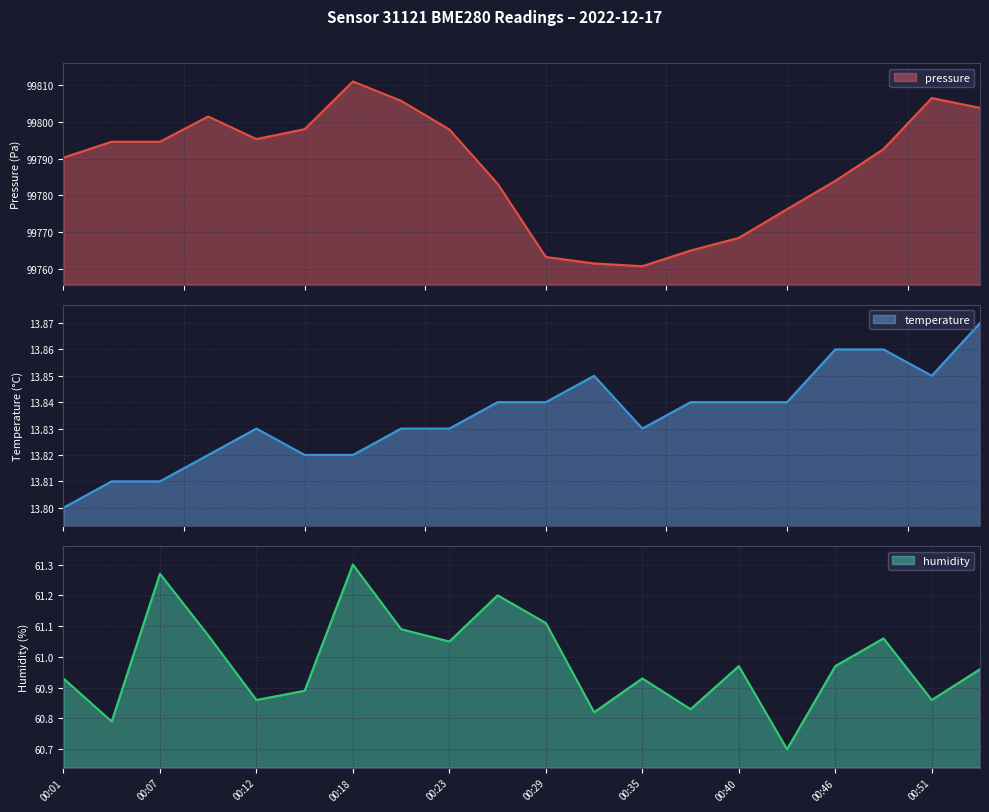

What is the sum of all pressure values?

1995753.6